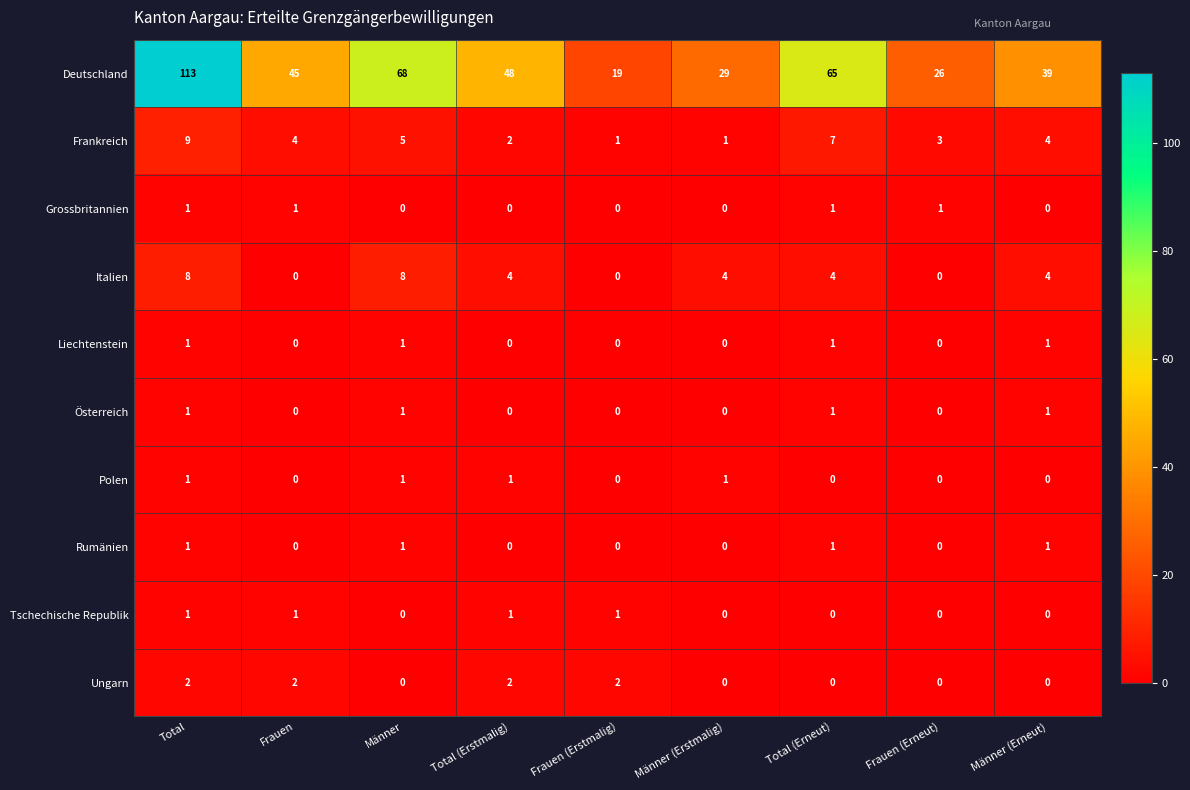

Which series has the largest range (max minus min)?

Deutschland